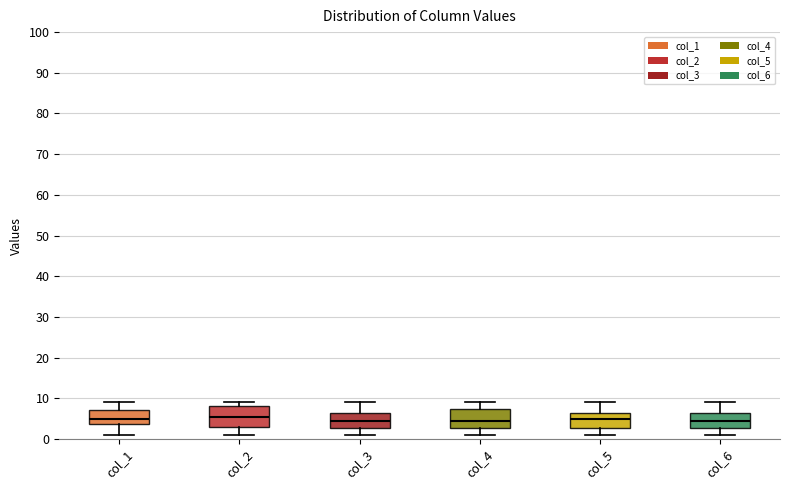

Reading left to right, read every box against the y-axis: the position of its median line, the range the box covers, and the ends of its whiskers. The values are not printed on the chart, so give them approximately, as read against the axis.

col_1: median 5, box 4 to 7, whiskers 1 to 9
col_2: median 6, box 3 to 8, whiskers 1 to 9
col_3: median 5, box 3 to 6, whiskers 1 to 9
col_4: median 5, box 3 to 7, whiskers 1 to 9
col_5: median 5, box 3 to 6, whiskers 1 to 9
col_6: median 5, box 3 to 6, whiskers 1 to 9